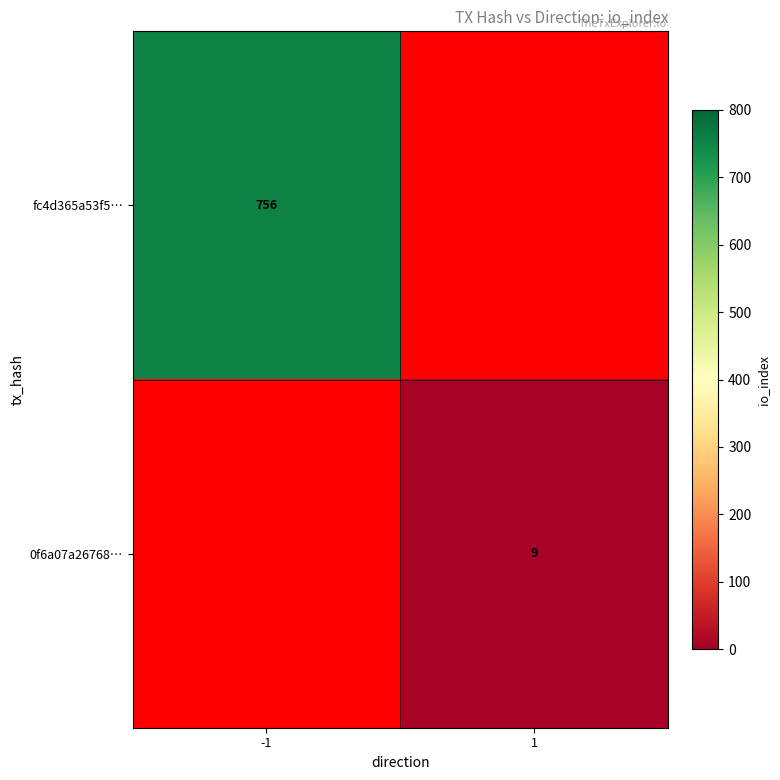

True or false: fc4d365a53f5… has a value of 756 at -1.

True